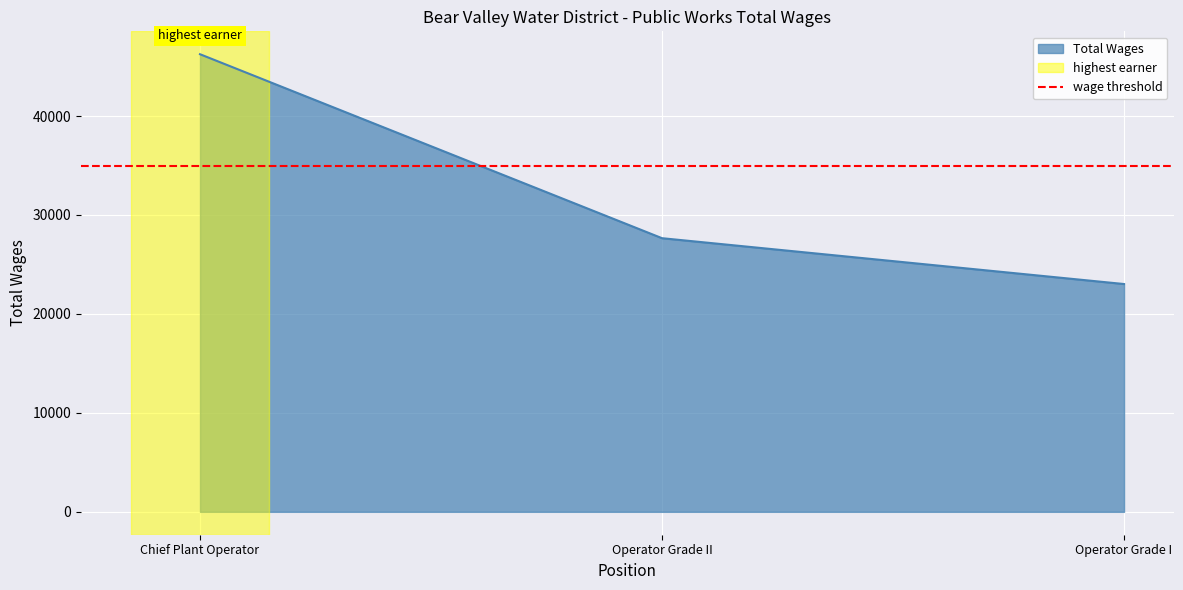

List the labels in order of value, largest first.

Chief Plant Operator, Operator Grade II, Operator Grade I